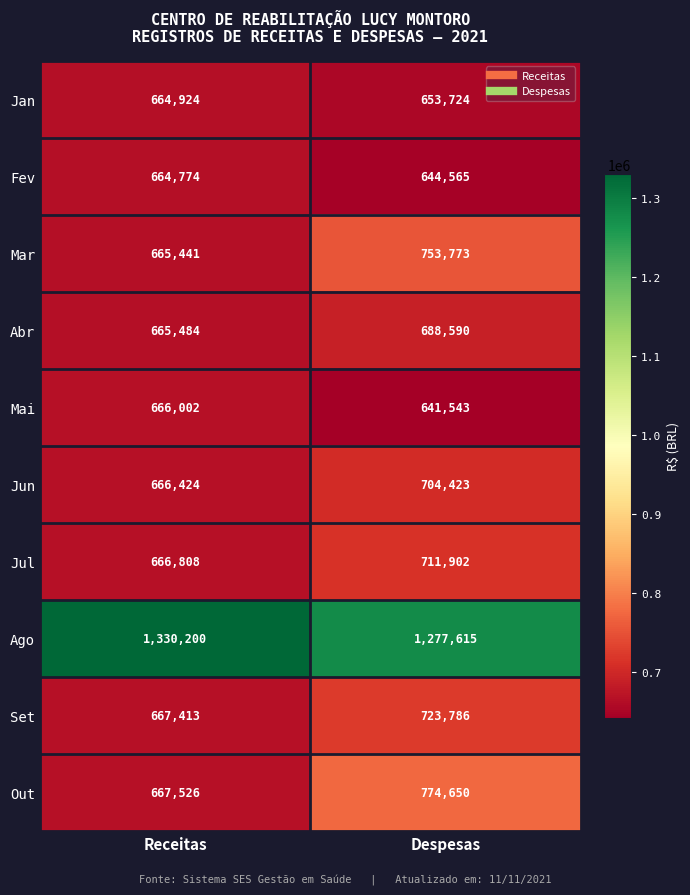

Is it true that Fev equals 664774 at Receitas?

True